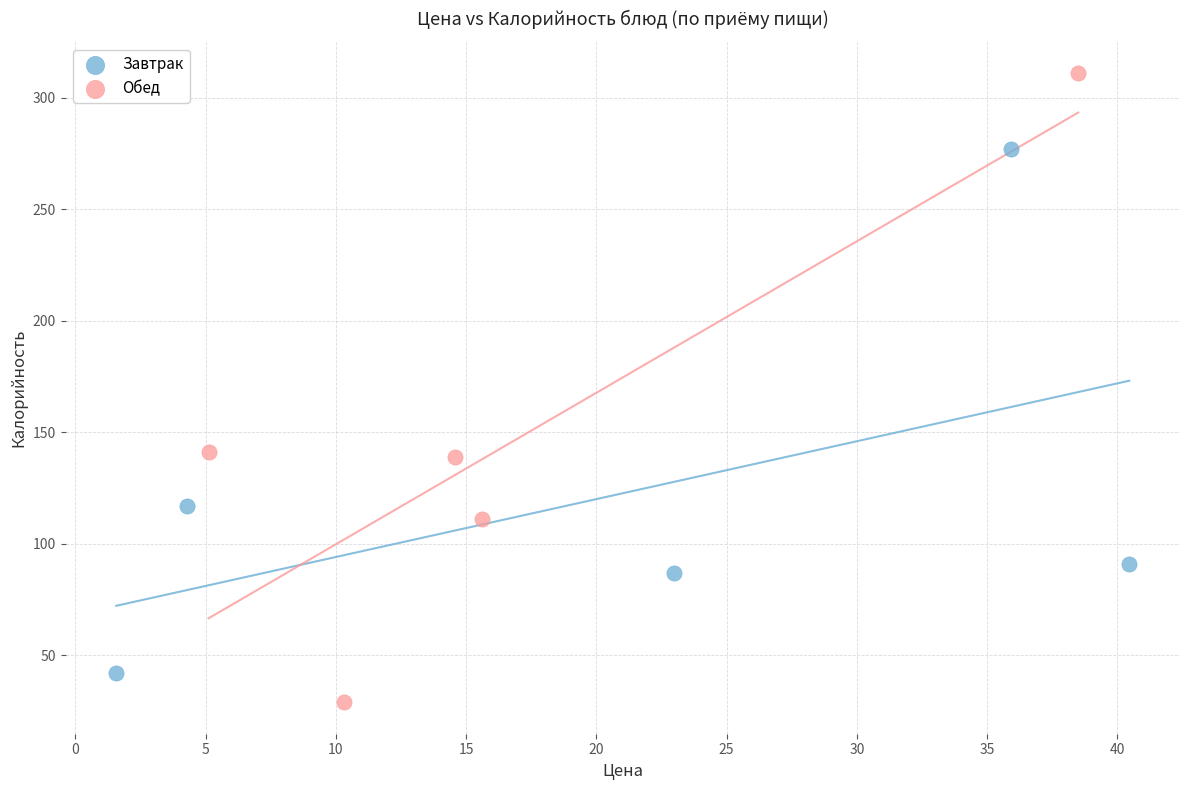

Which series contains the lowest Y value?

Обед